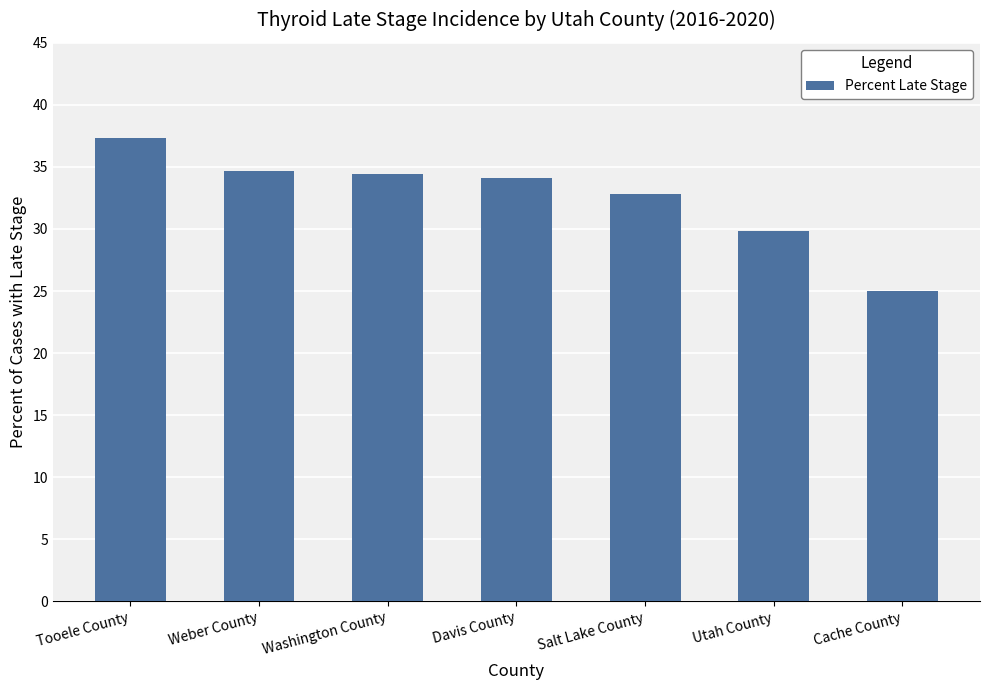

How many data points does each series have?

7